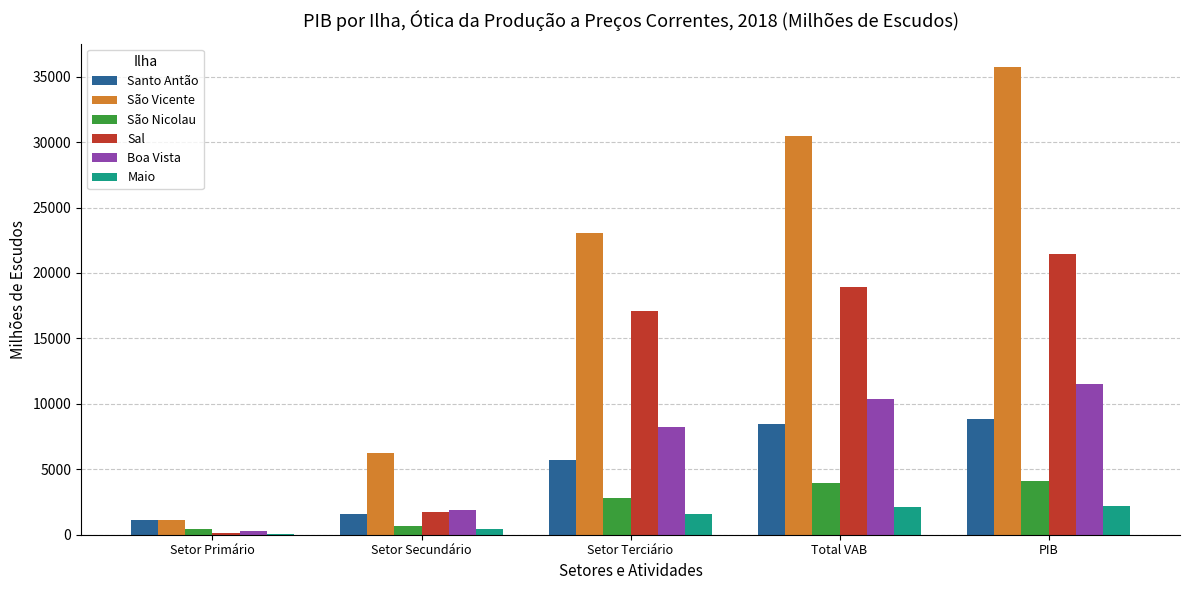

Which series has the widest spread of values?

São Vicente